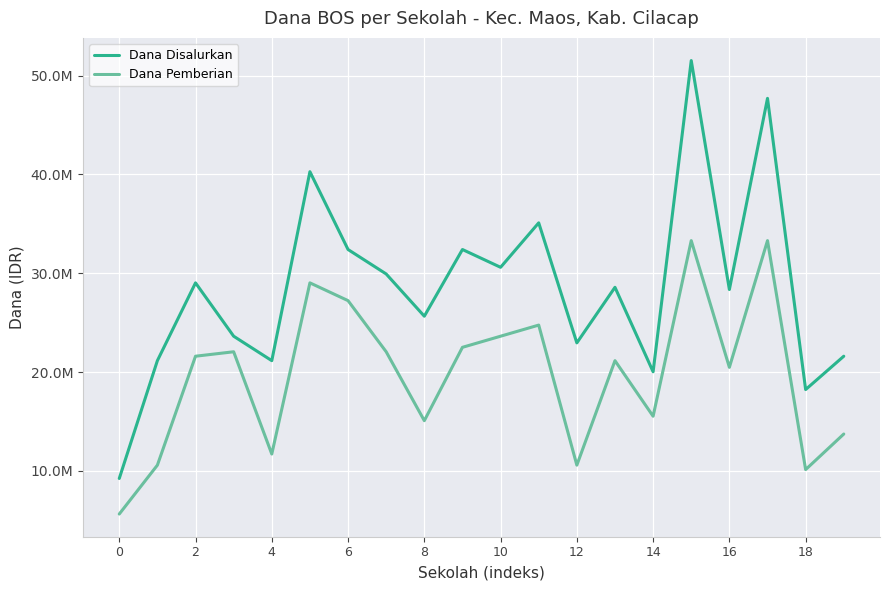

True or false: Dana Pemberian and Dana Disalurkan intersect in this chart.

False